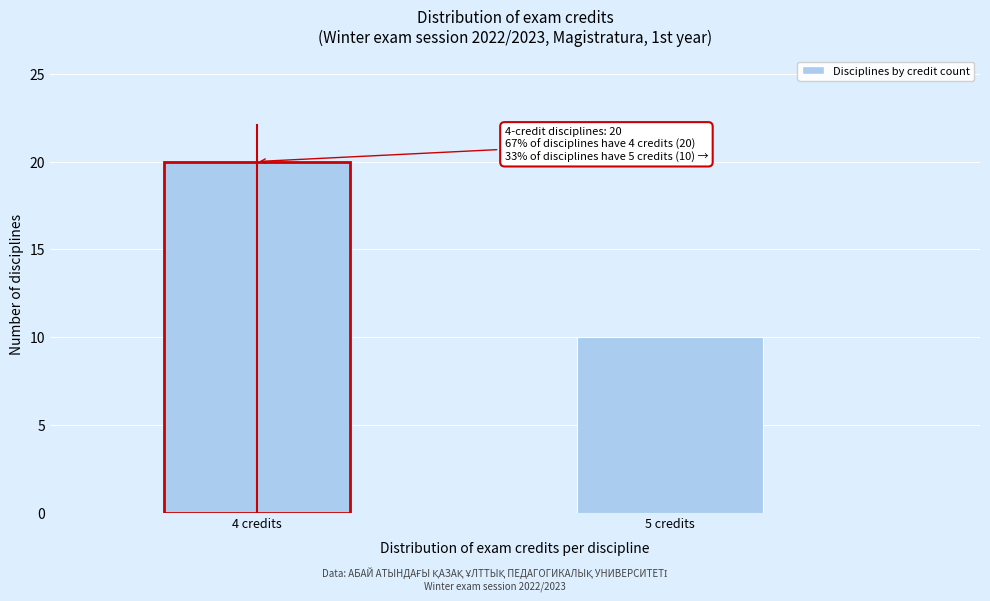

Reading right to left, what are all the values shown in this chart?

10	20